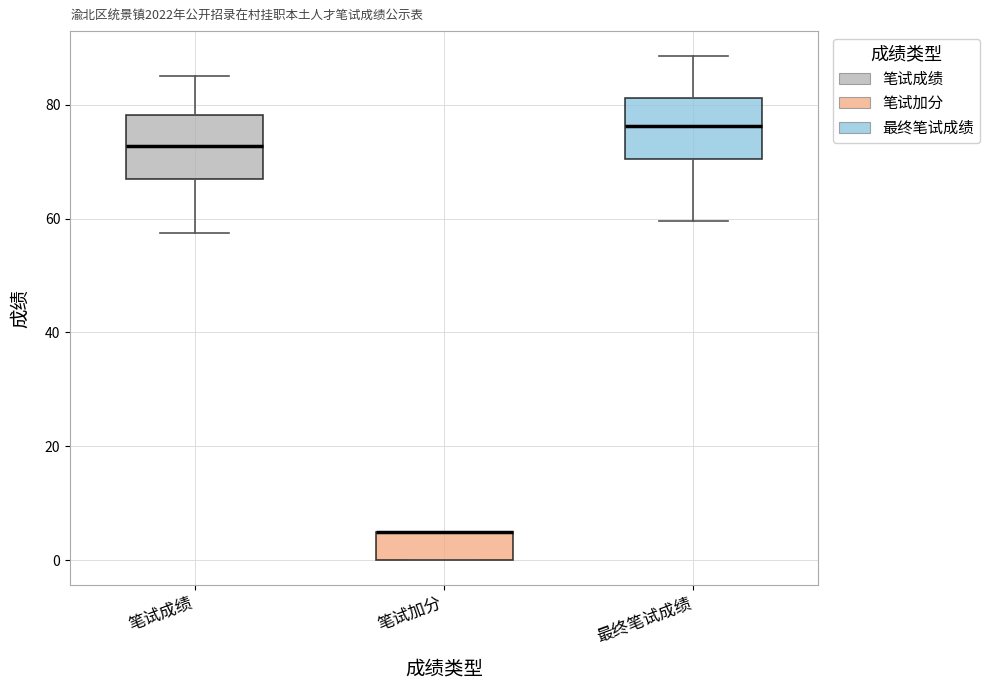

Reading left to right, transcribe this box plot: for each box, give where its median line is, the range the box spans, and where its two whiskers end, as read against the y-axis. The values are not printed on the chart, so give them approximately, as read against the axis.

笔试成绩: median 72, box 68 to 78, whiskers 58 to 86
笔试加分: median 6 (drawn on the box's upper edge), box 0 to 6, whiskers 0 to 6
最终笔试成绩: median 76, box 70 to 82, whiskers 60 to 88